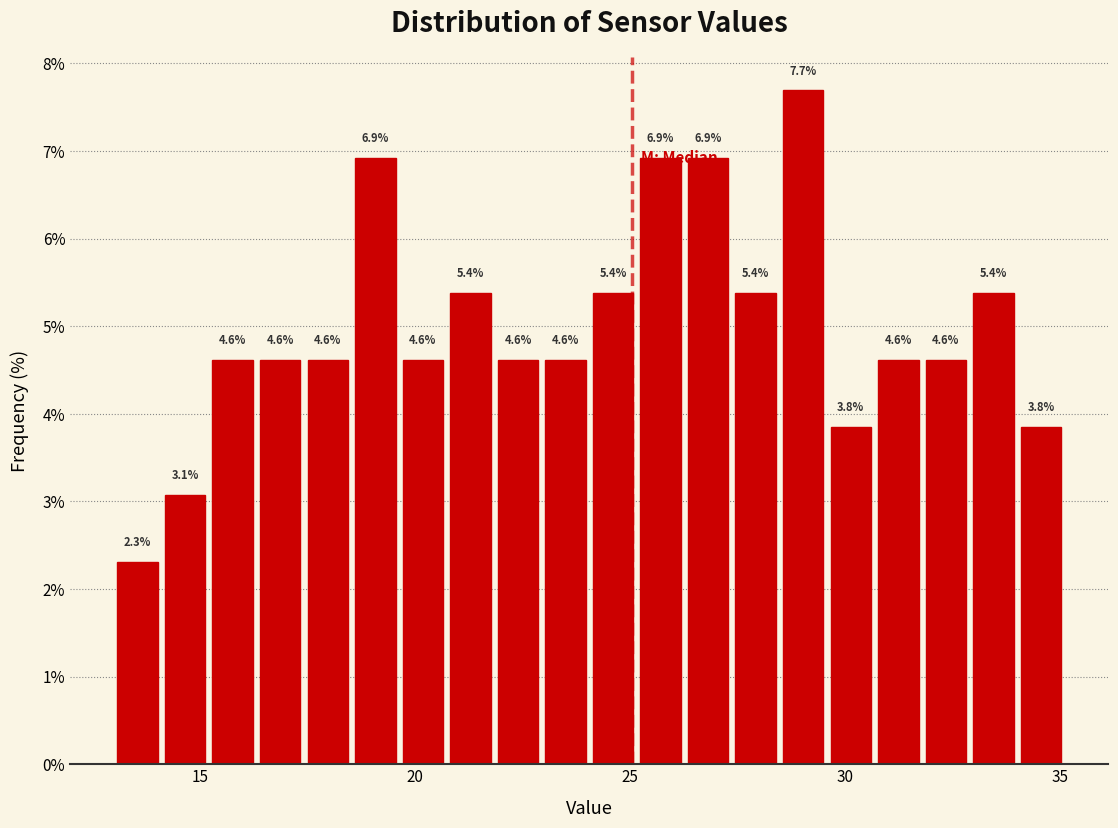

Around what value on the x-axis is the tallest bar? Give the approximate position of its centre, as read against the axis.

29.0